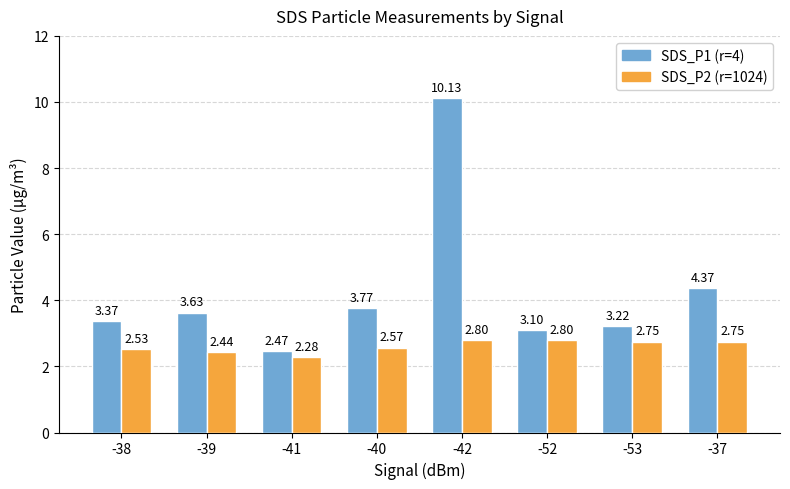

Rank the series at -37 from lowest to highest value.

SDS_P2 (r=1024), SDS_P1 (r=4)